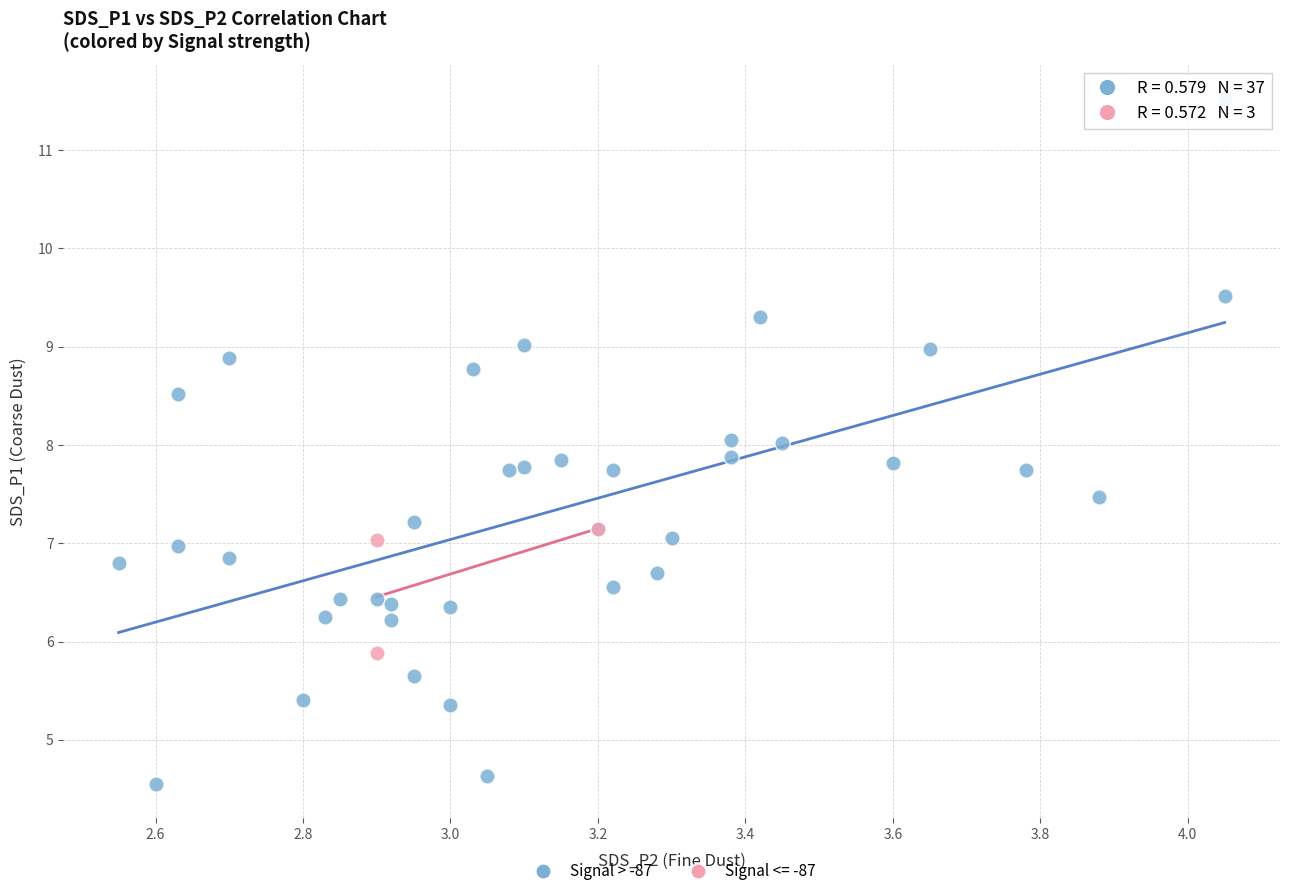

Which series reaches the minimum Y coordinate?

Signal > -87